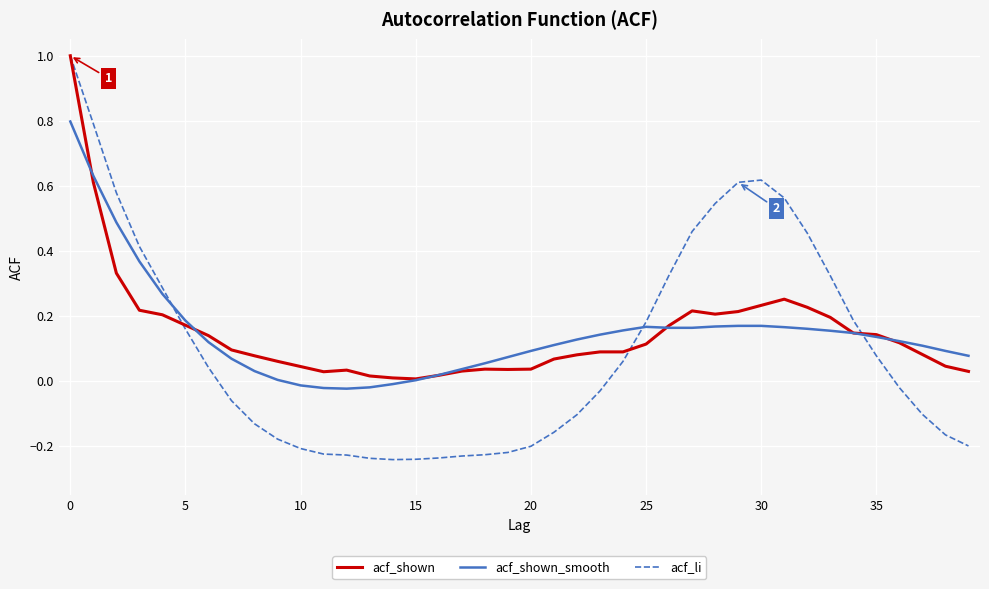

Is this an area chart (filled region under the line)?

No